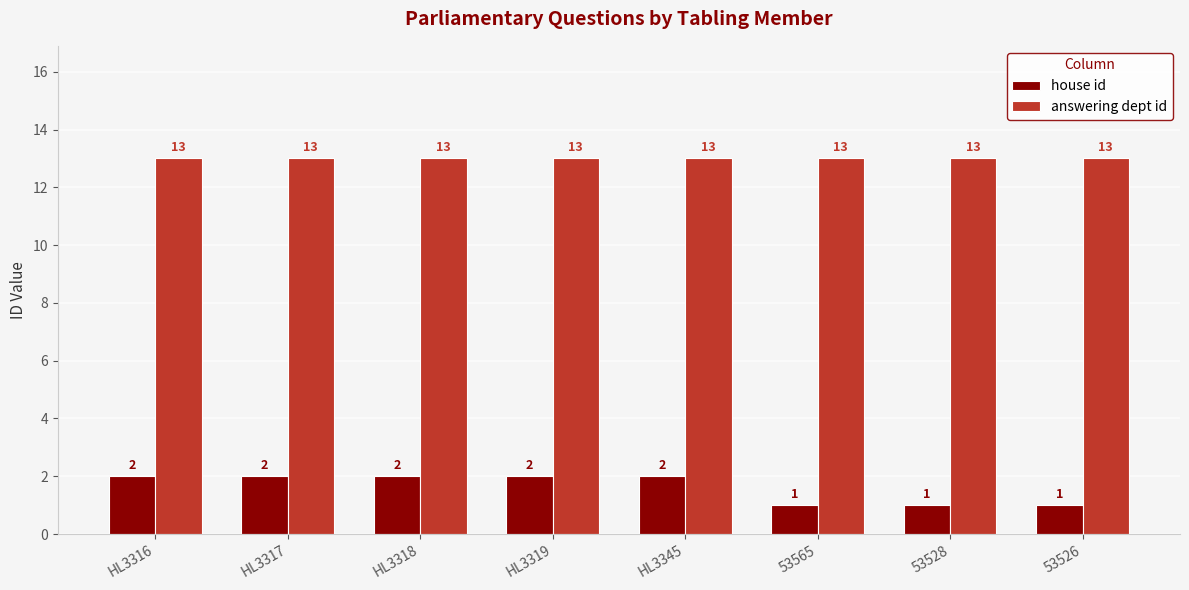

List the series in order of their overall mean, highest first.

answering dept id, house id